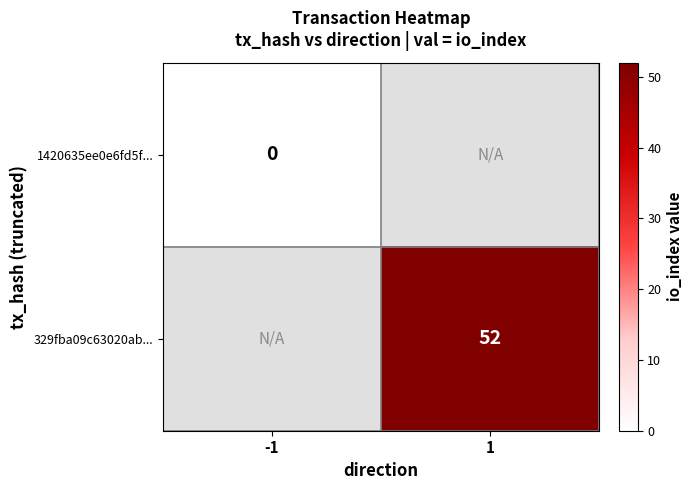

True or false: 329fba09c63020ab... has a value of 18 at 1.

False